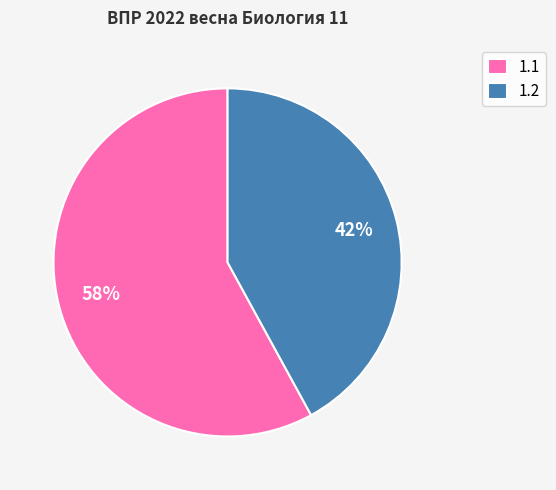

How many slices are in this pie chart?

2